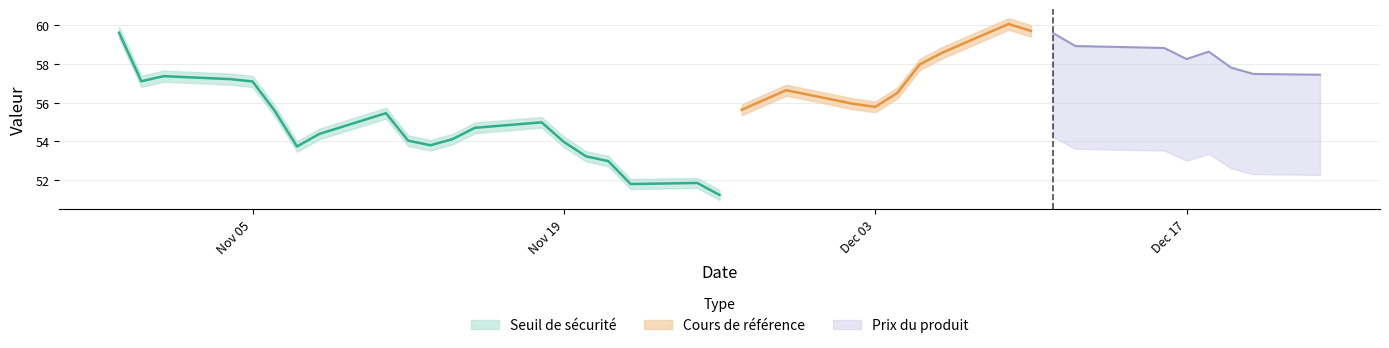

What is the spread (max minus min) of values at 10?

58.6